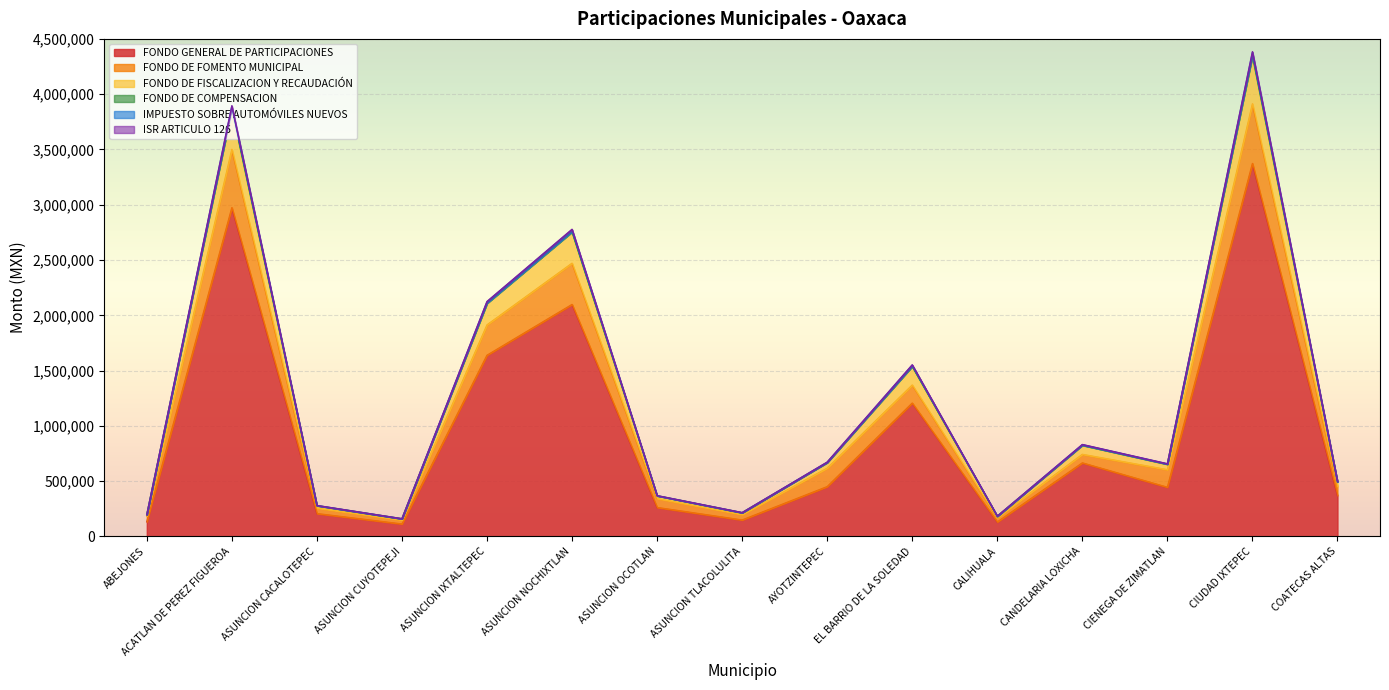

Is it true that FONDO GENERAL DE PARTICIPACIONES equals 2091629.0 at CIUDAD IXTEPEC?

False